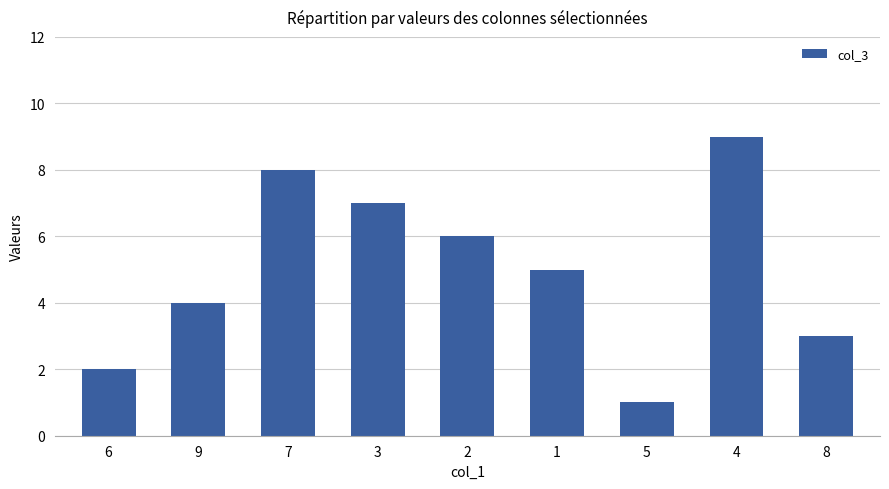

Rank the categories by value from highest to lowest.

4, 7, 3, 2, 1, 9, 8, 6, 5